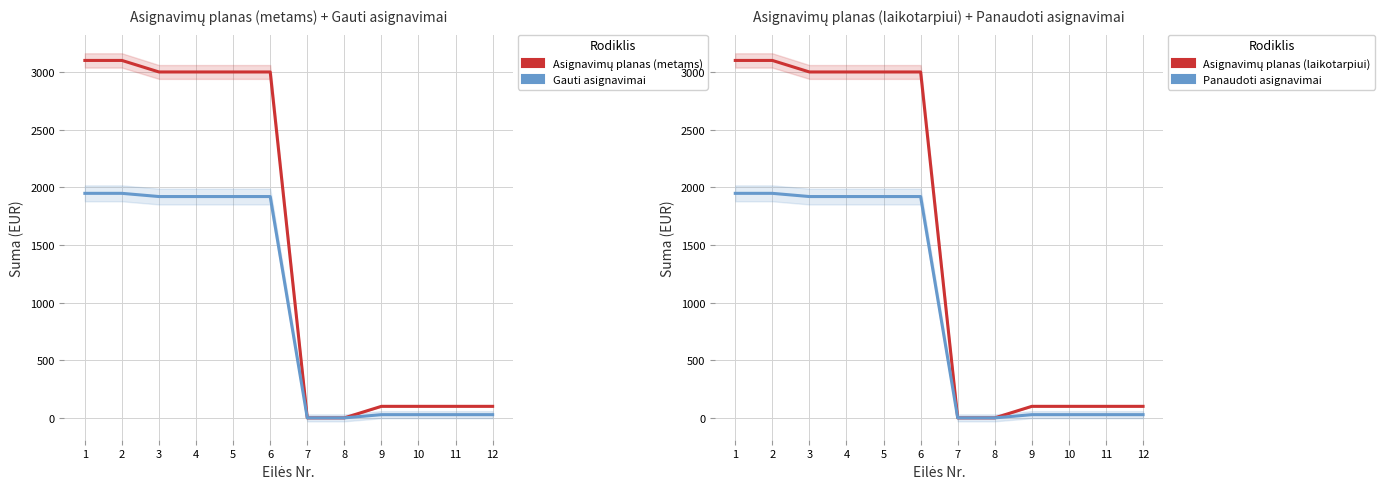

At which category is the sum across all series the highest?

1